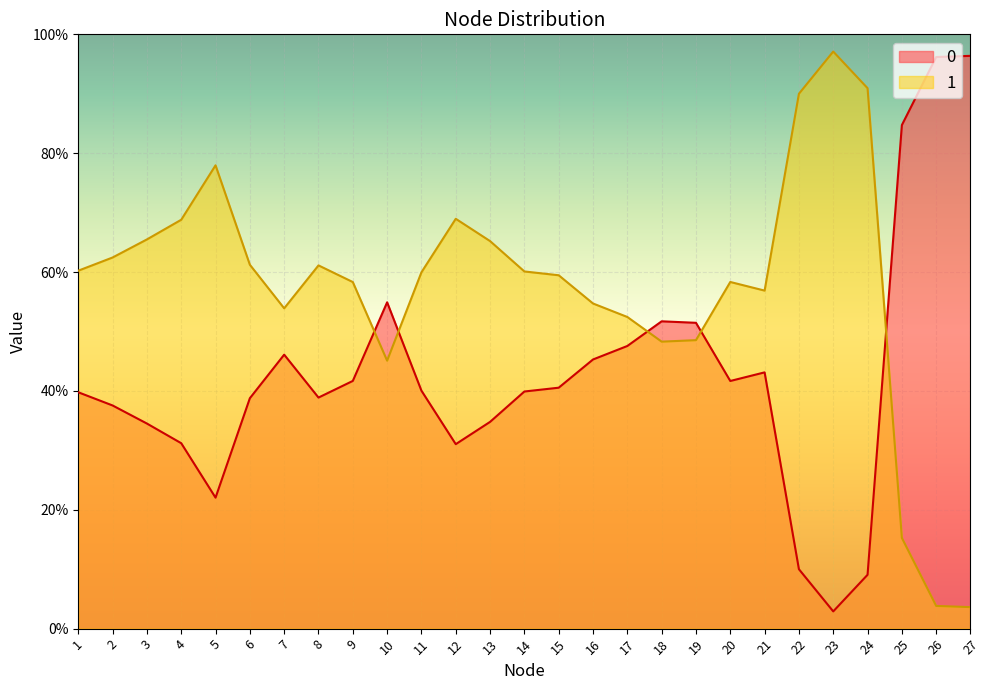

What is the difference between the second highest and minimum values in the 1 series?

0.9